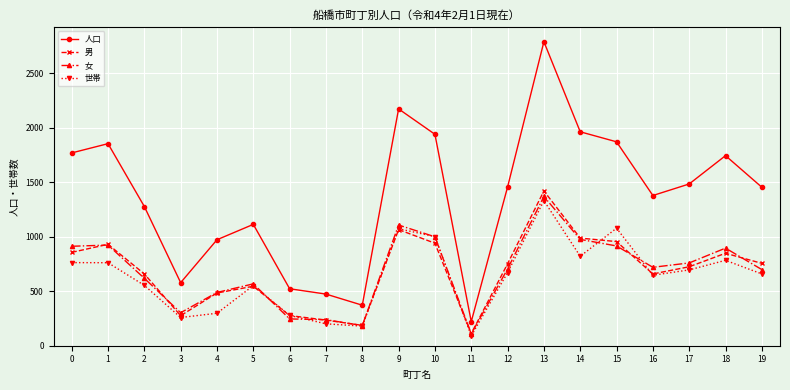

What is the difference between the maximum and second lowest values in the 男 series?

1234